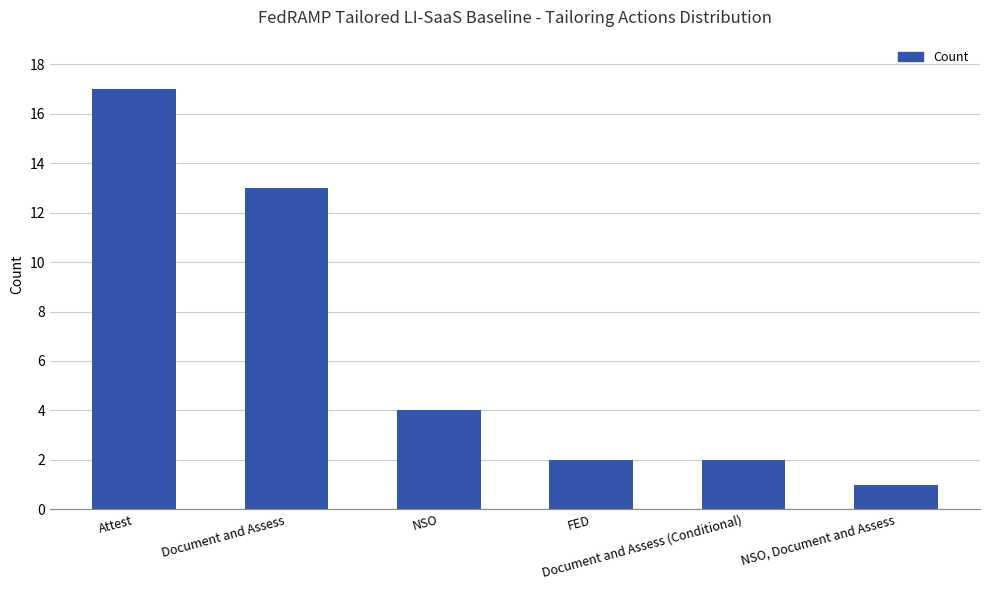

Reading left to right, extract all data points from this chart.

Attest=17	Document and Assess=13	NSO=4	FED=2	Document and Assess (Conditional)=2	NSO, Document and Assess=1